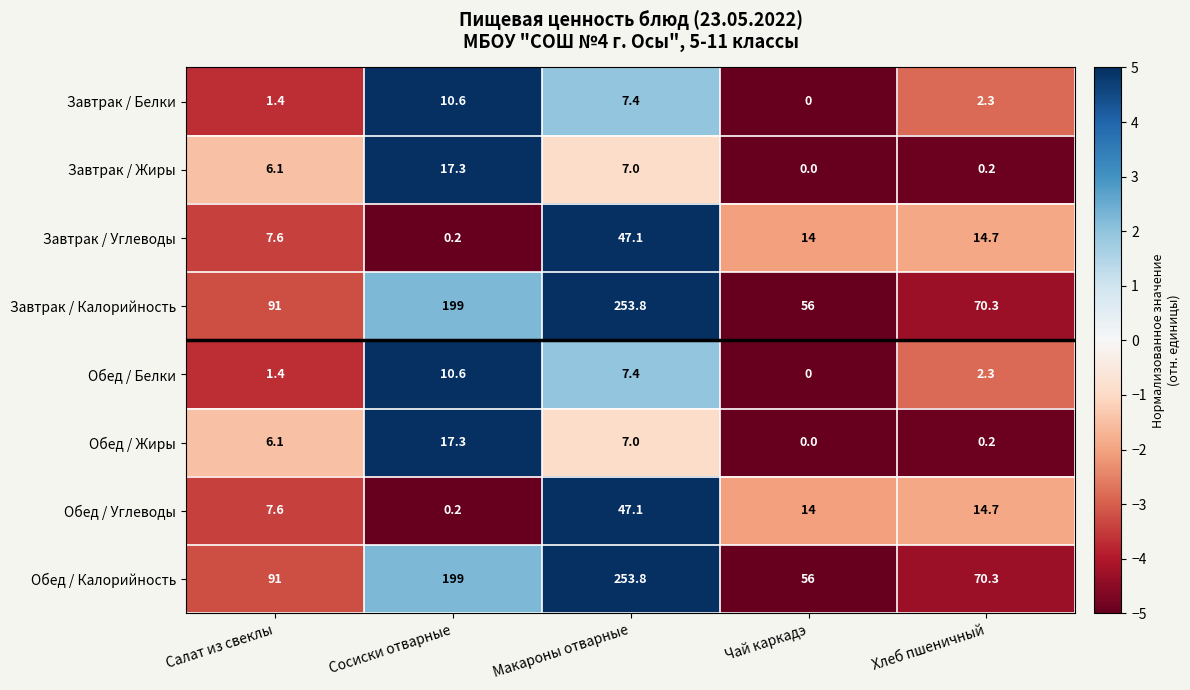

What is the average value of the Обед / Белки series?

4.3